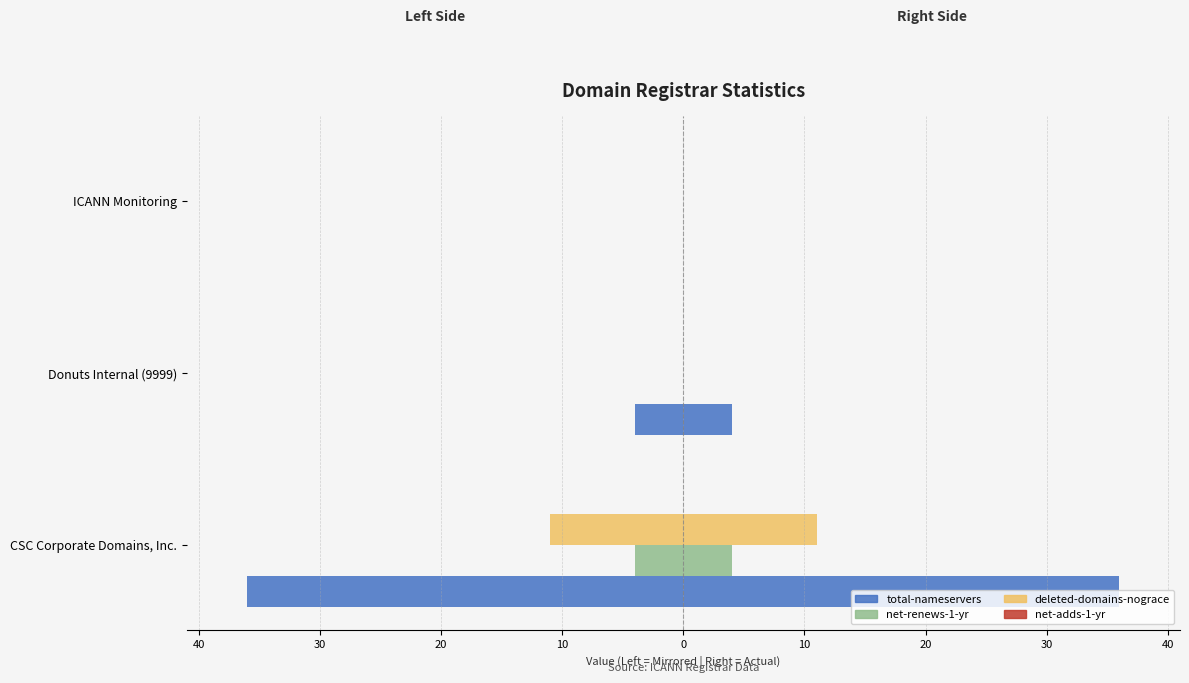

The value of deleted-domains-nograce at Donuts Internal (9999) is 0.0. True or false?

True